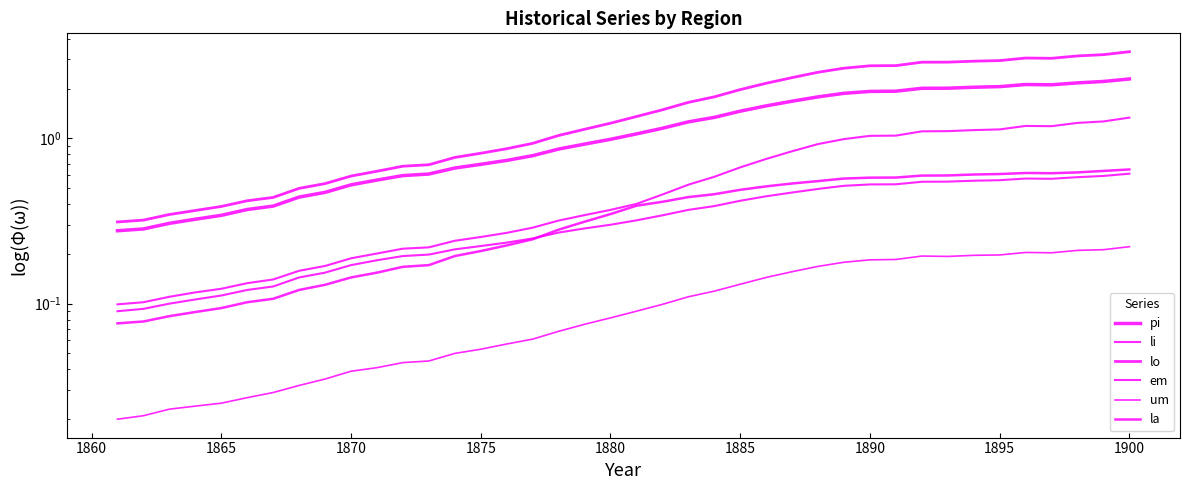

Which series has the largest range (max minus min)?

lo